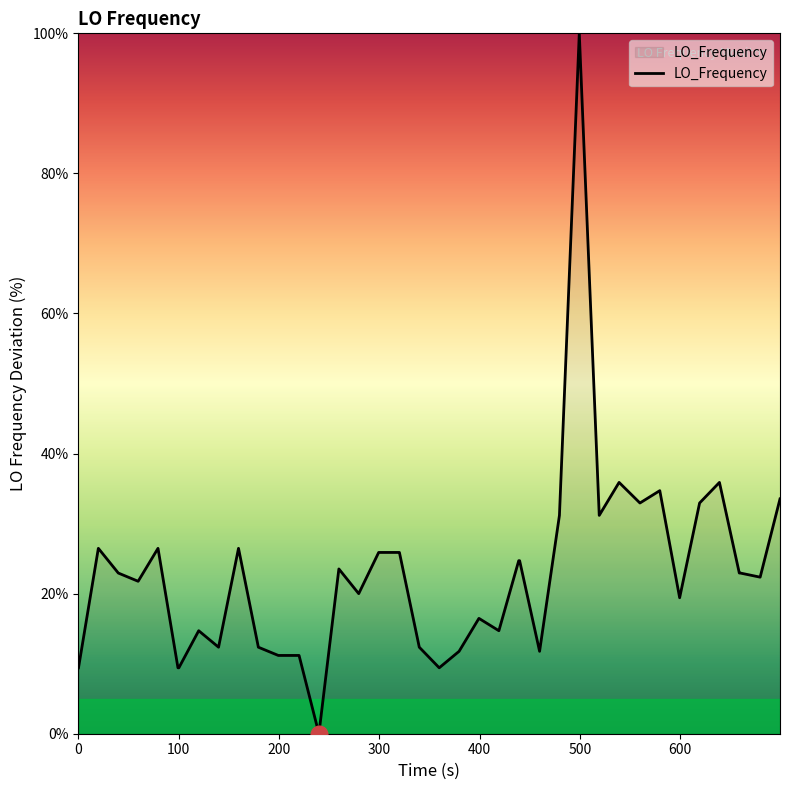

What is the difference between the maximum and minimum values?

100.0